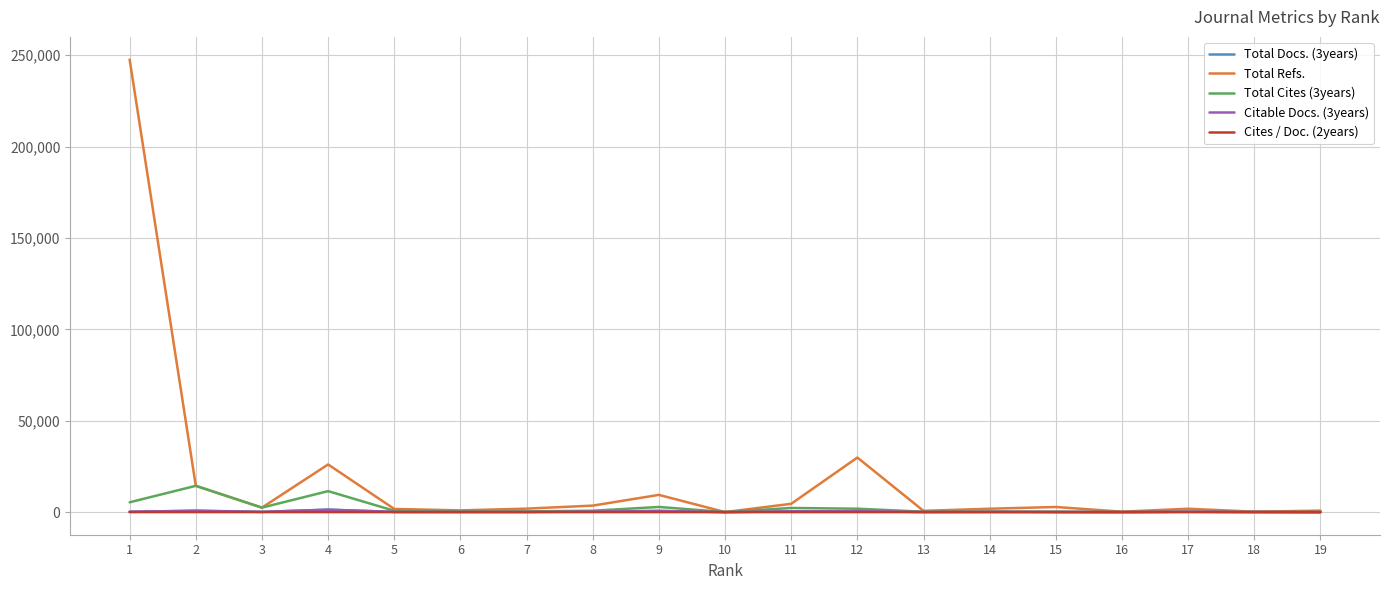

True or false: Cites / Doc. (2years) has more than 1 interior local peaks.

True